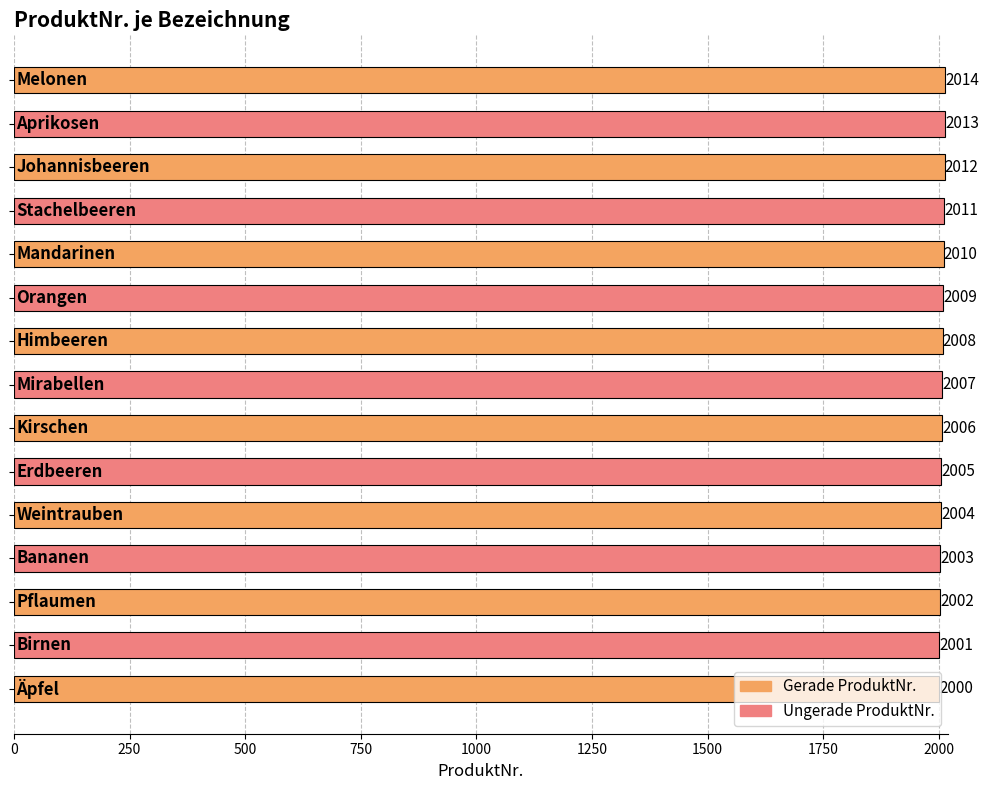

How many data points does each series have?

15